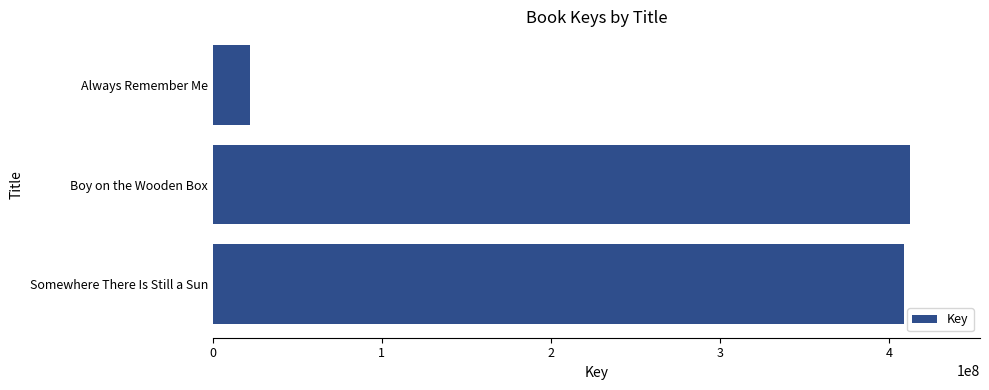

Reading bottom to top, extract all data points from this chart.

408859730	412394819	22010872